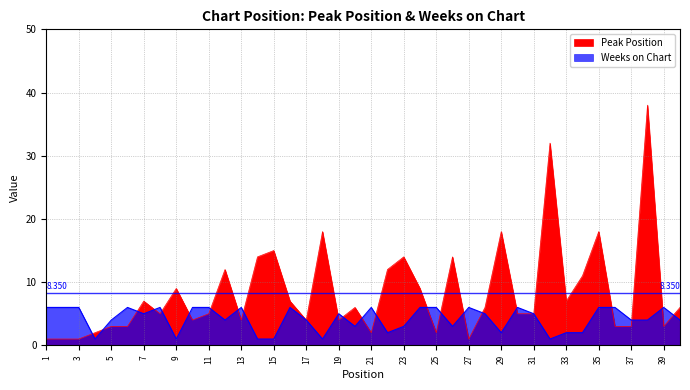

True or false: Peak Position has more than 0 interior local peaks.

True